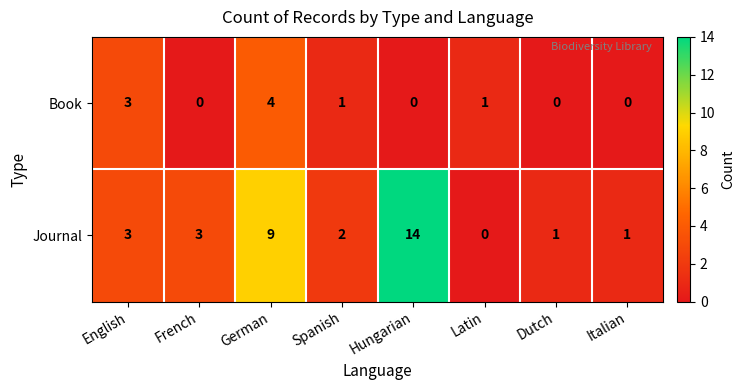

What is the sum of all Book values?

9